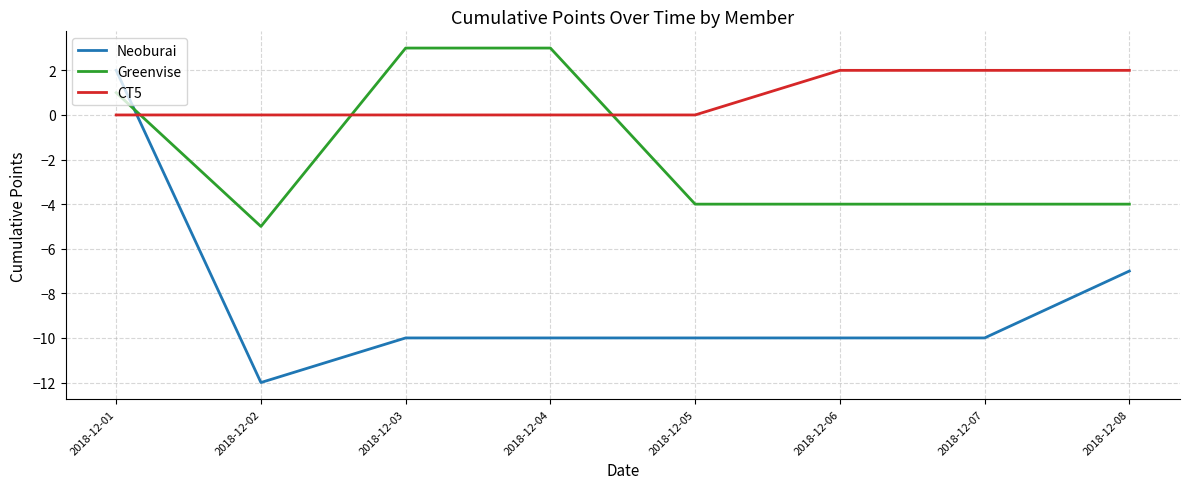

How many positive values does the Greenvise series have?

3